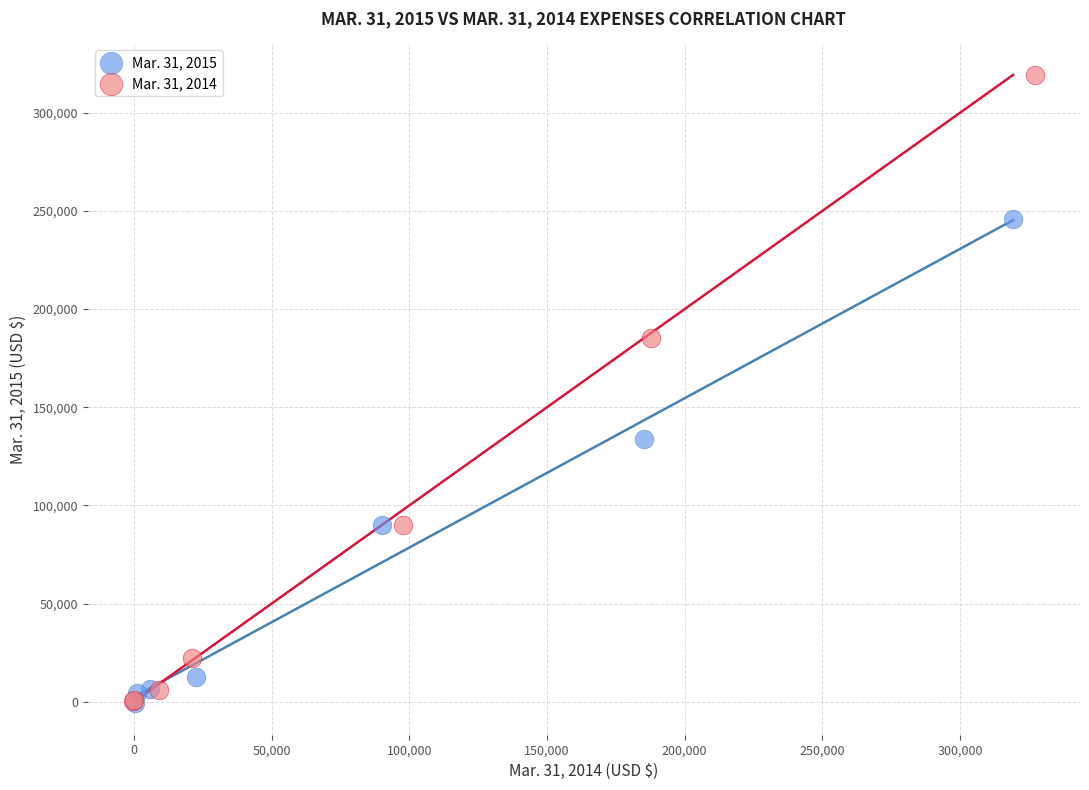

Which series contains the highest Y value?

Mar. 31, 2014